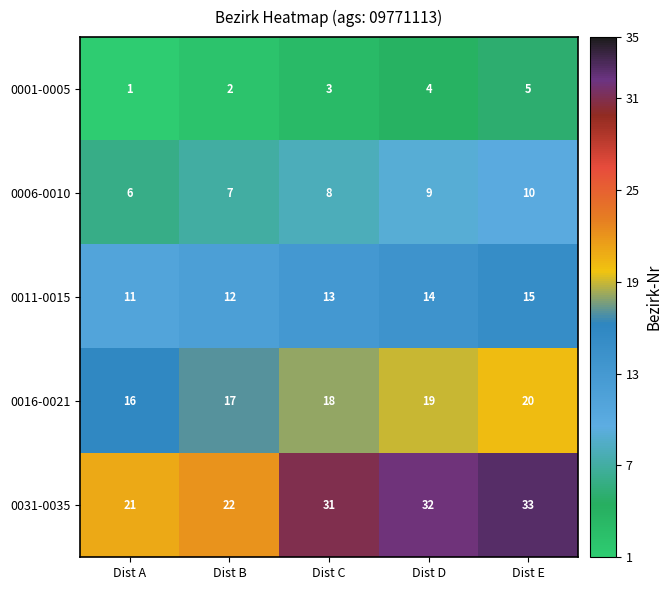

Is it true that 0006-0010 equals 10 at Dist E?

True